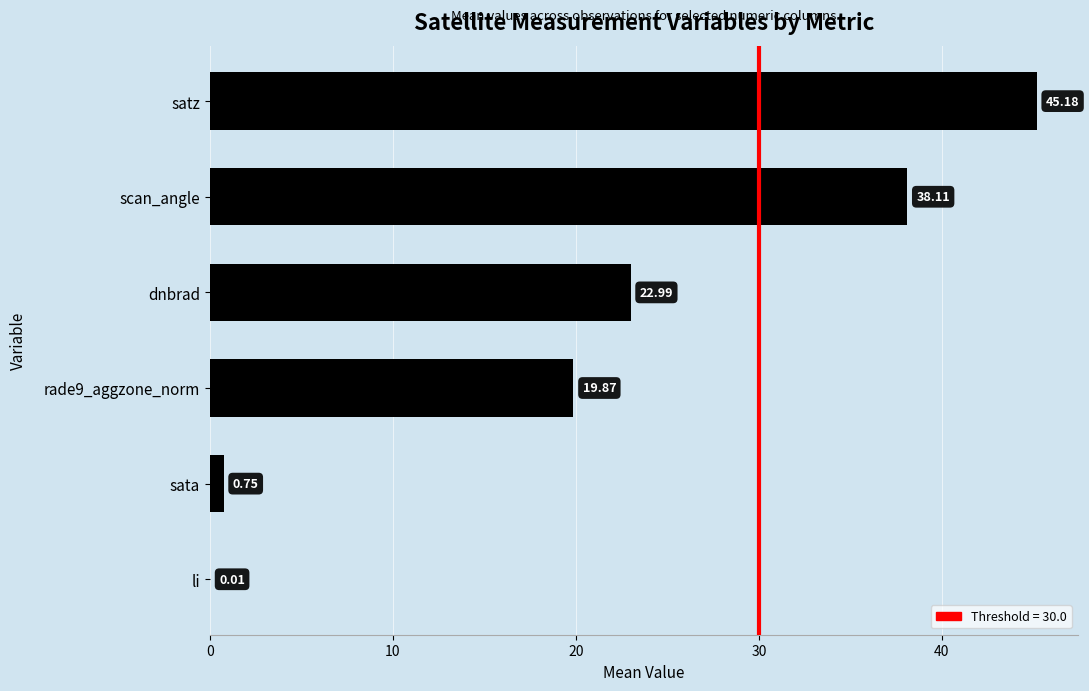

What is the sum of the values at satz and dnbrad?

68.2